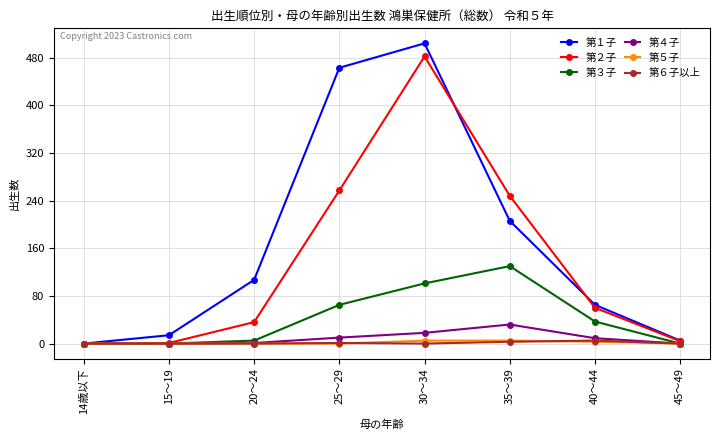

Which series has the widest spread of values?

第１子